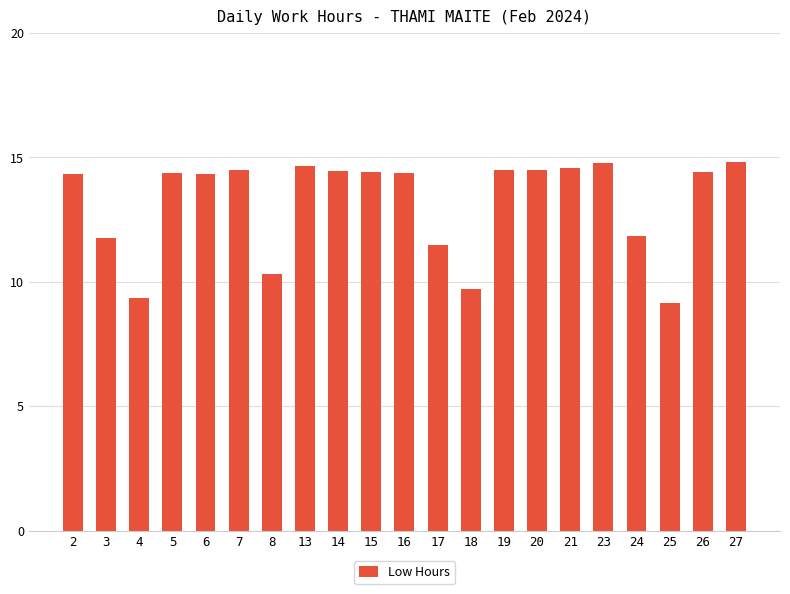

What is the maximum value shown in the chart?

14.8